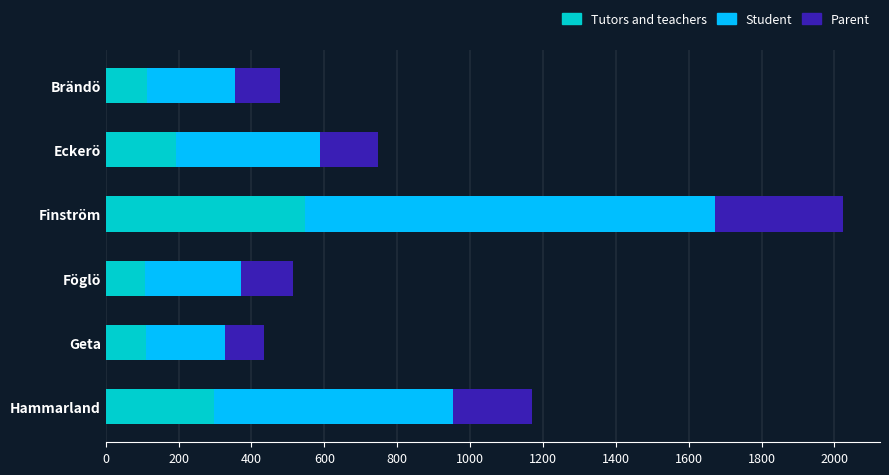

What is the total value across all series at Hammarland?

1171